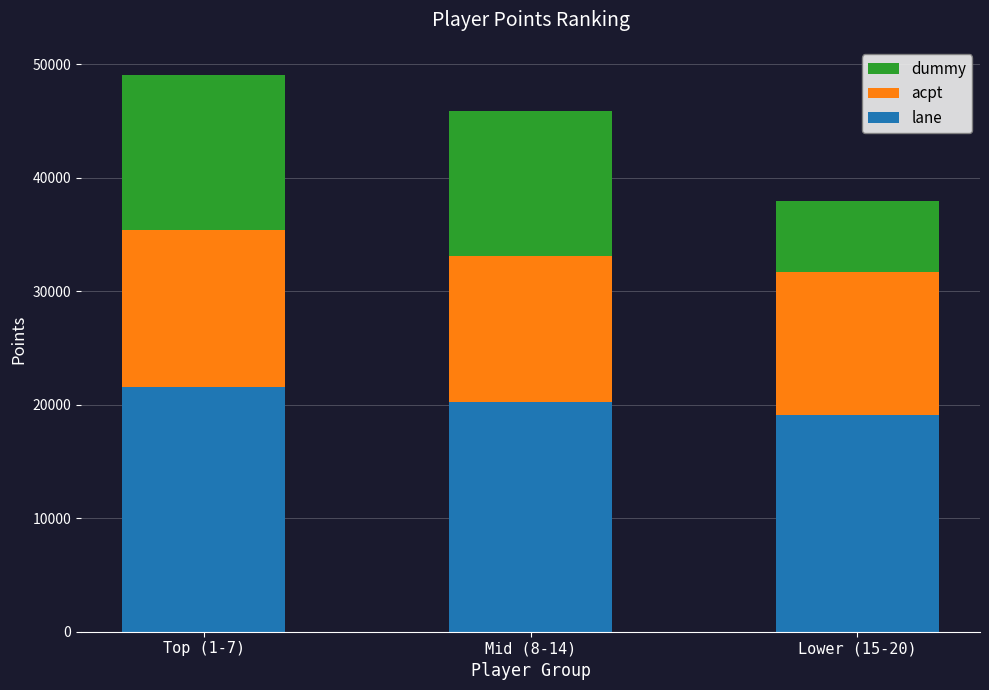

What is the total value across all series at Lower (15-20)?

38005